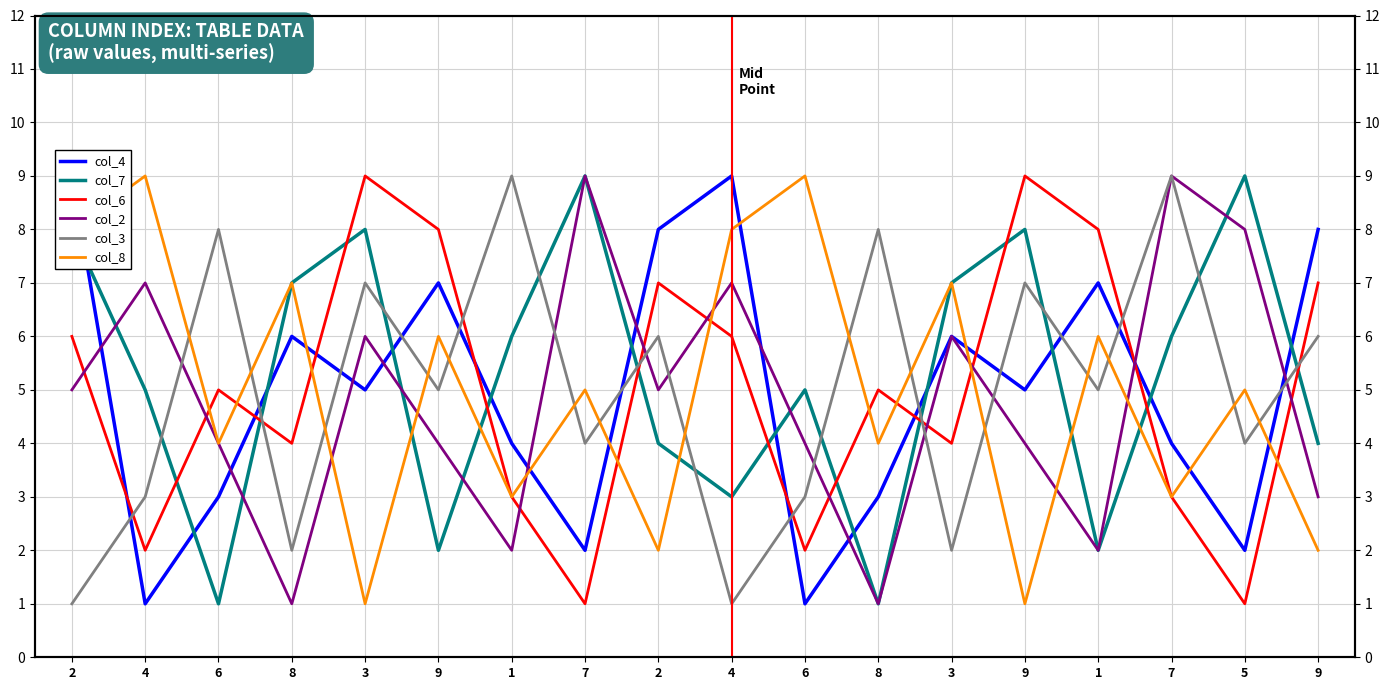

At which label is col_6 closest to 5?

6